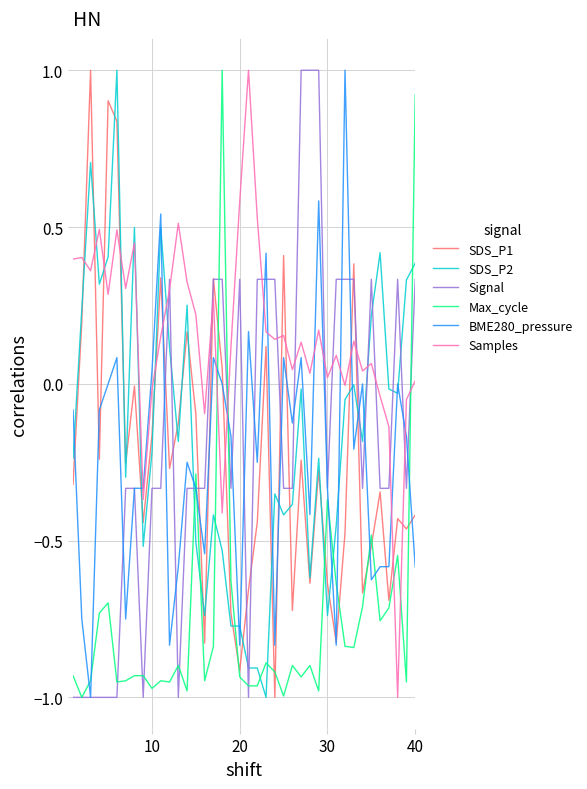

Which series has the largest total across all categories?

Samples